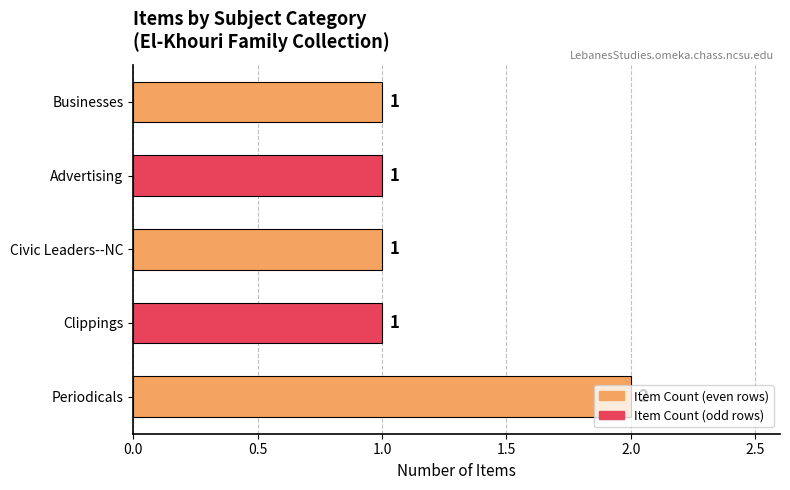

What is the sum of all values?

6